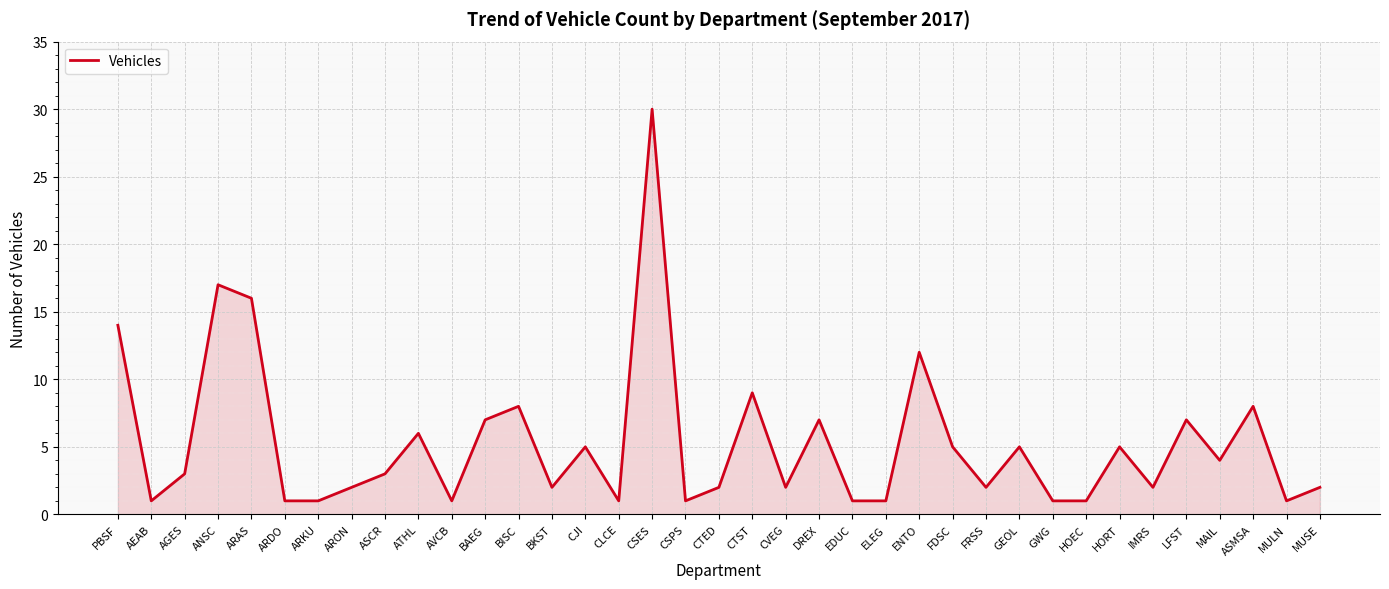

How many interior local peaks (higher than both neighbors) does the data have?

12